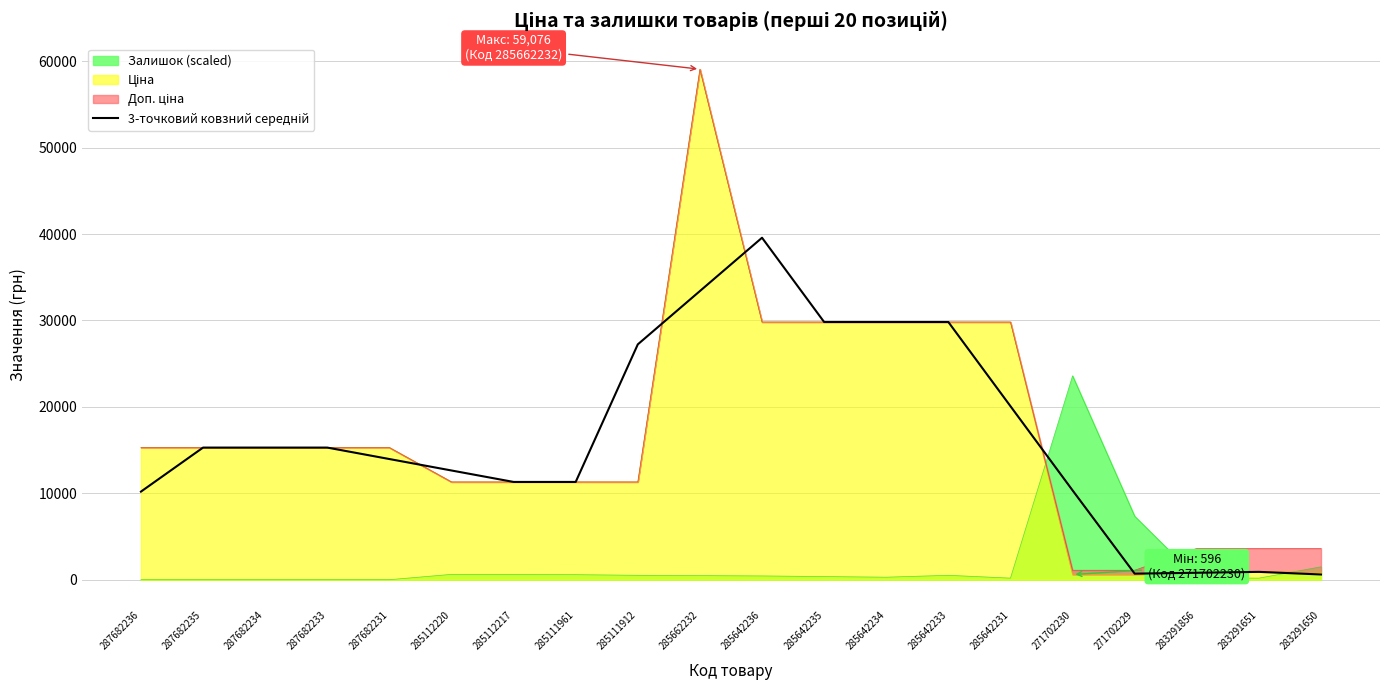

What value does the data have at 287682234?

15288.0